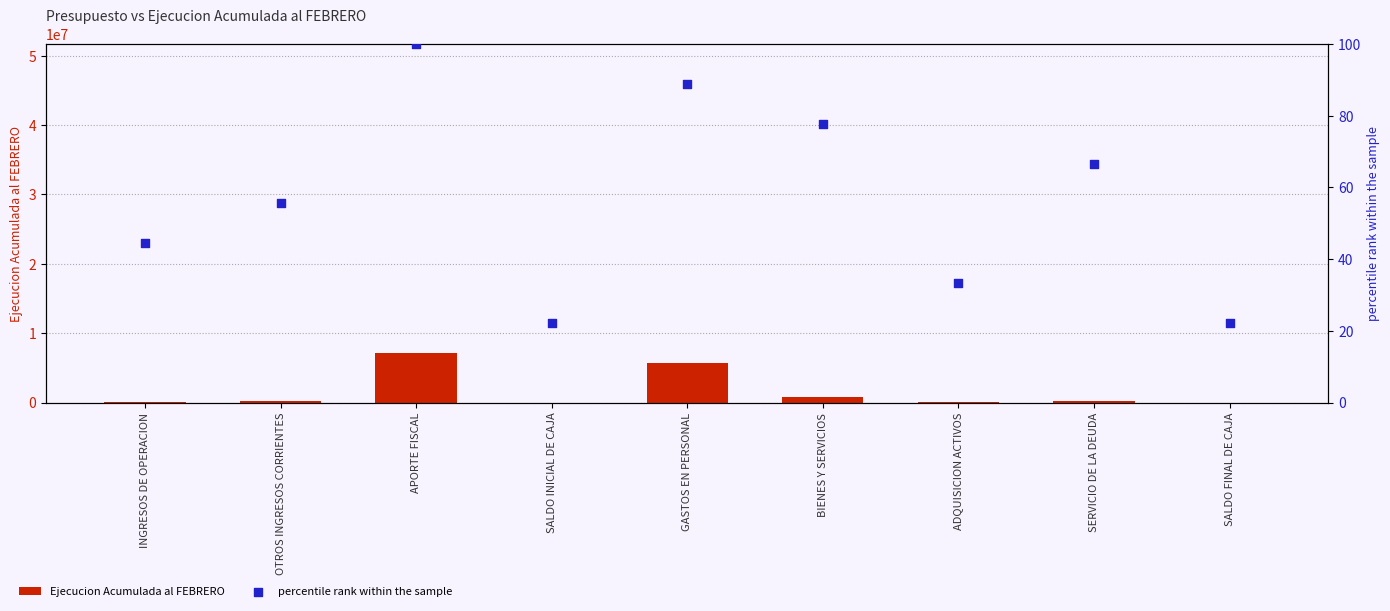

Which series has the largest total across all categories?

Ejecucion Acumulada al FEBRERO